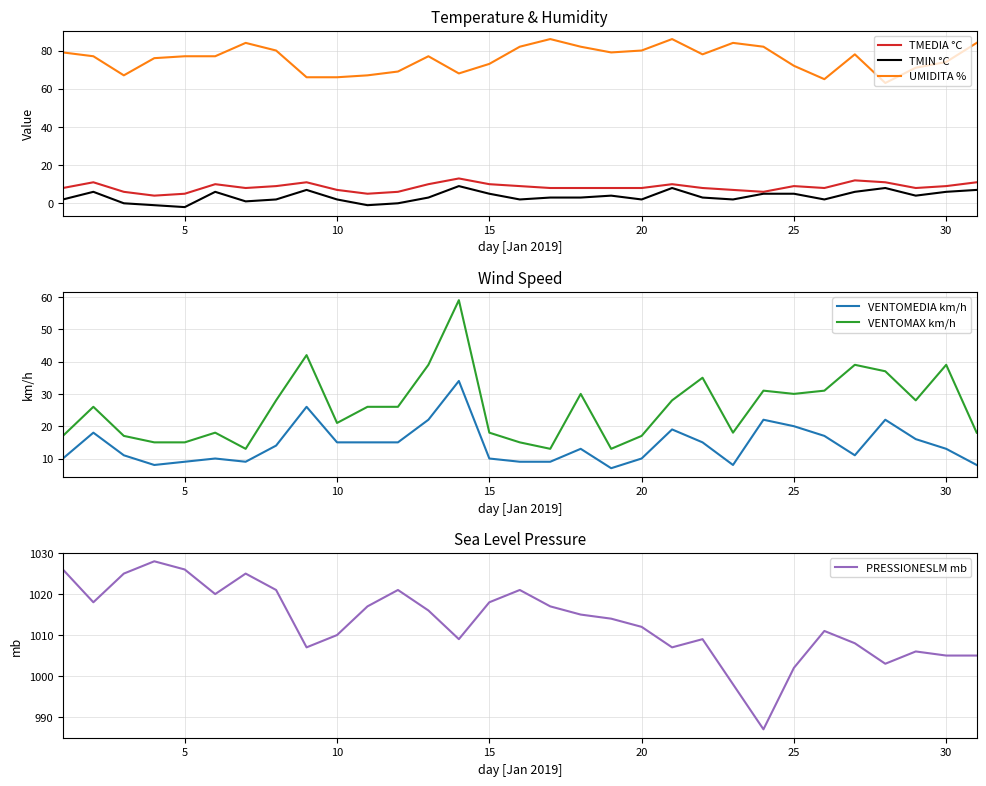

Which category has the lowest value in the TMIN °C series?

5